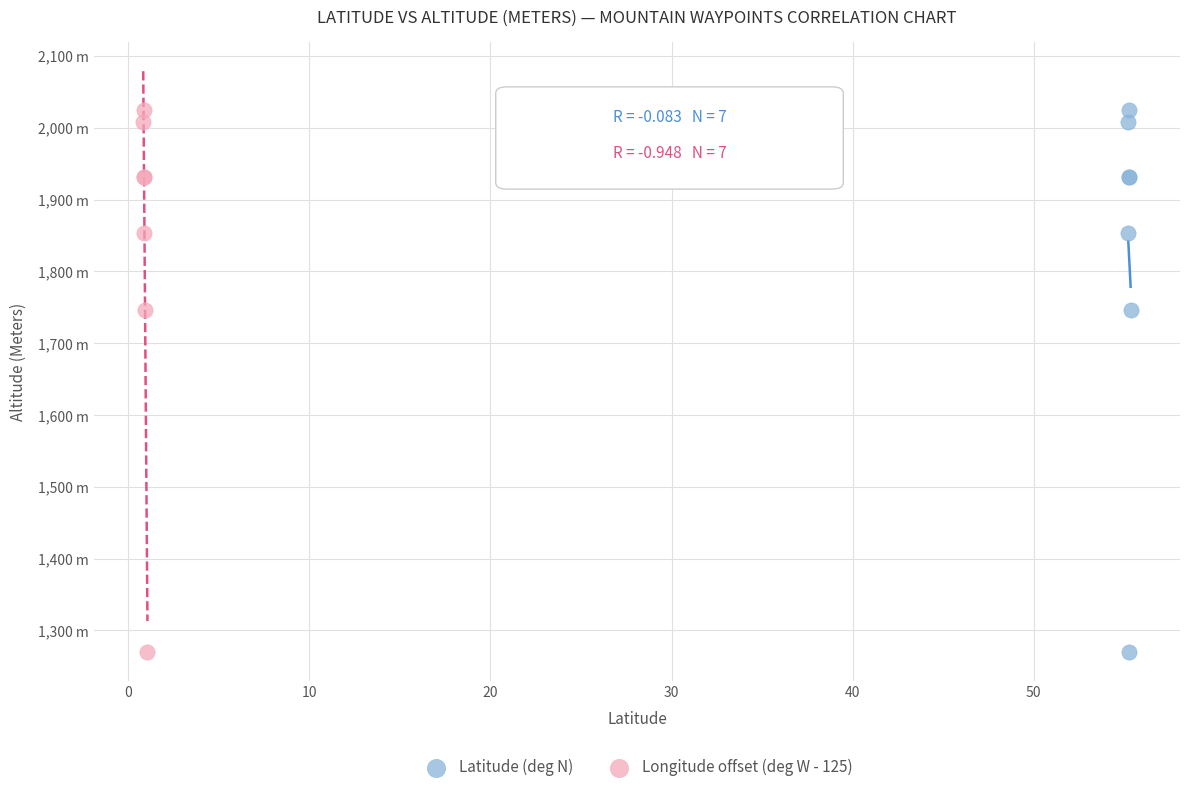

What are all the series names shown in the legend?

Latitude (deg N), Longitude offset (deg W - 125)